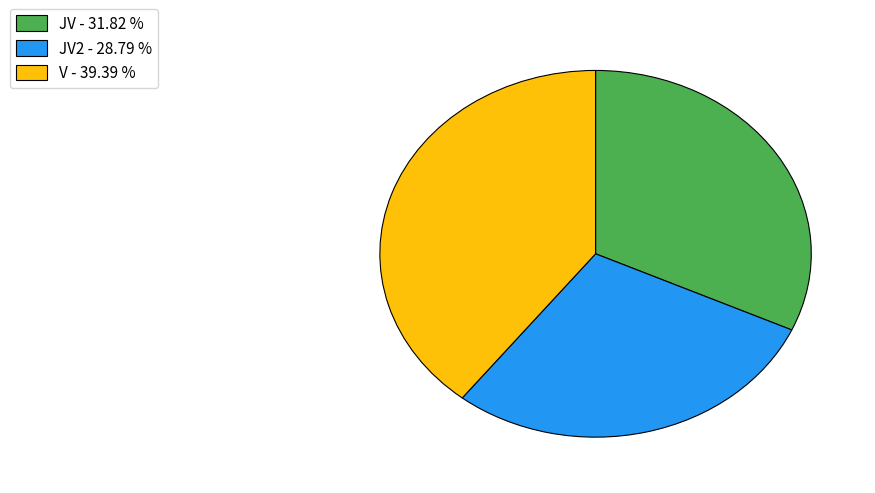

How many segments does this pie chart have?

3